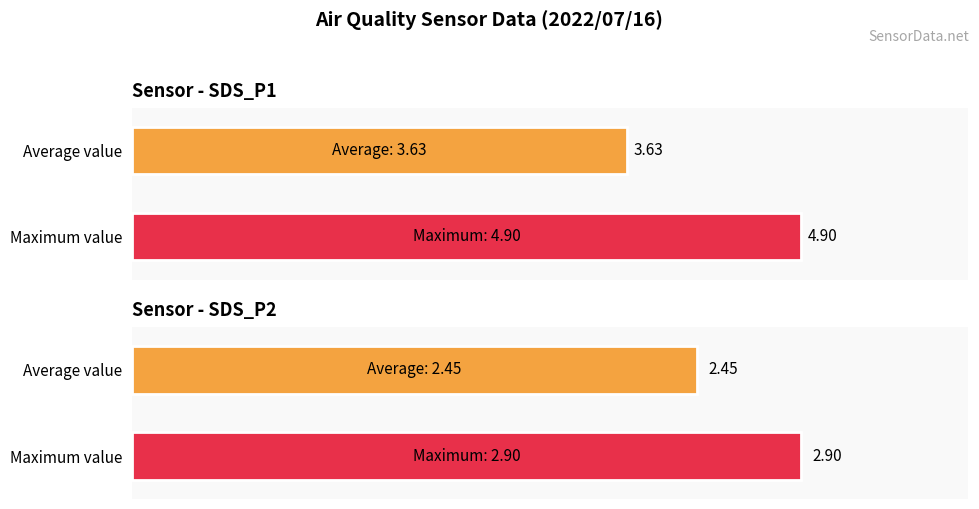

What are all the series names shown in the legend?

SDS_P1, SDS_P2